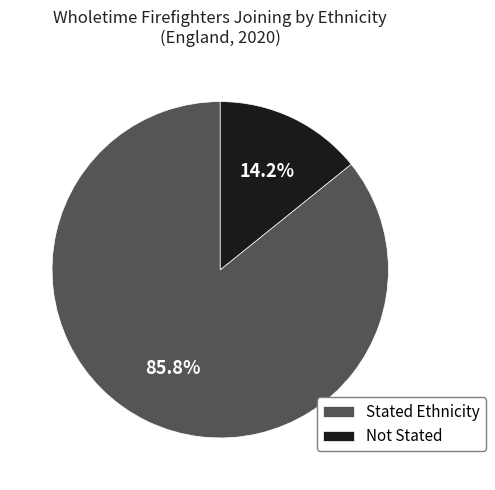

Does any single category account for the majority?

Yes